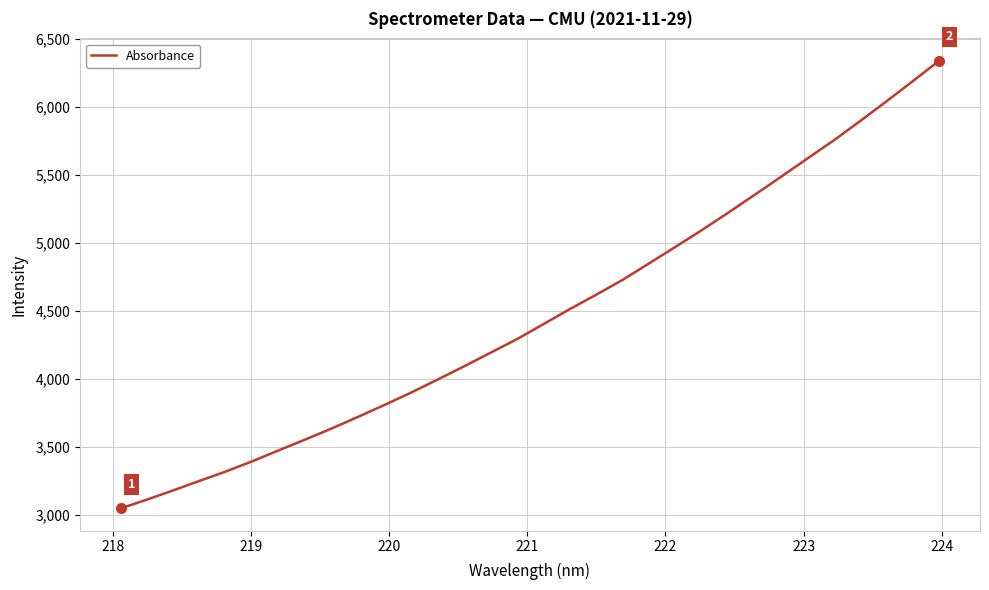

What is the minimum value shown in the chart?

3045.5